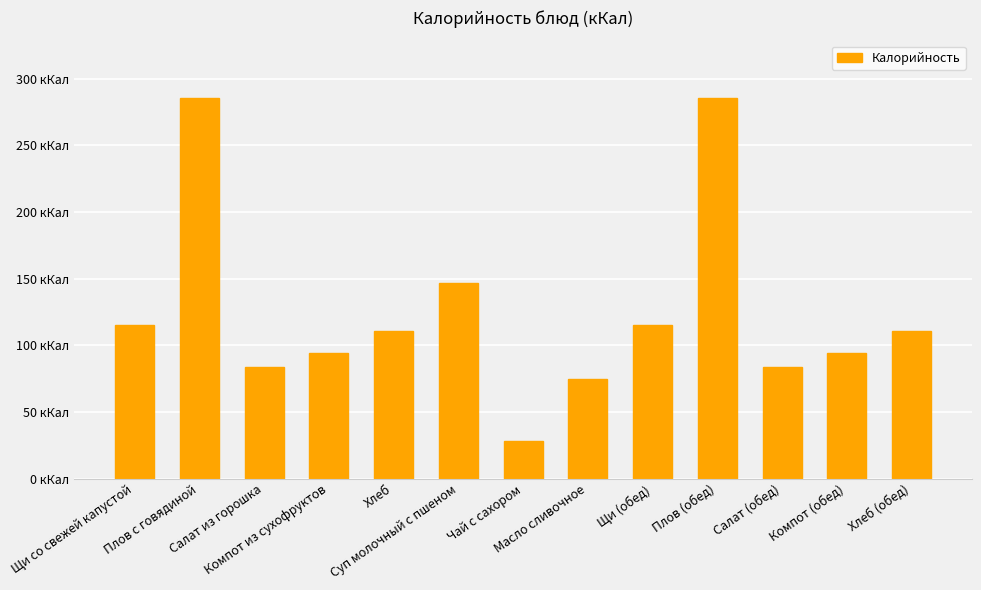

Are the bars horizontal?

No